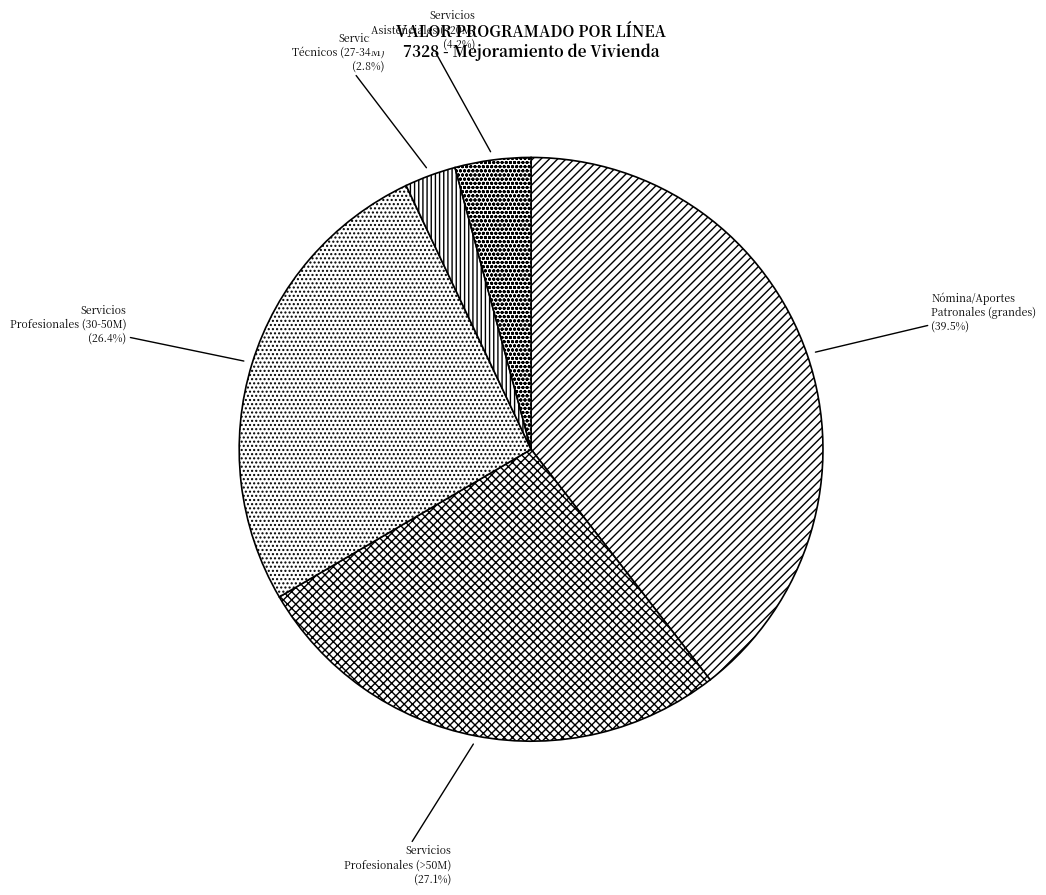

Approximately how many times larger is the value at Nómina/Aportes Patronales (grandes) compared to Servicios Profesionales (>50M)?

1.5